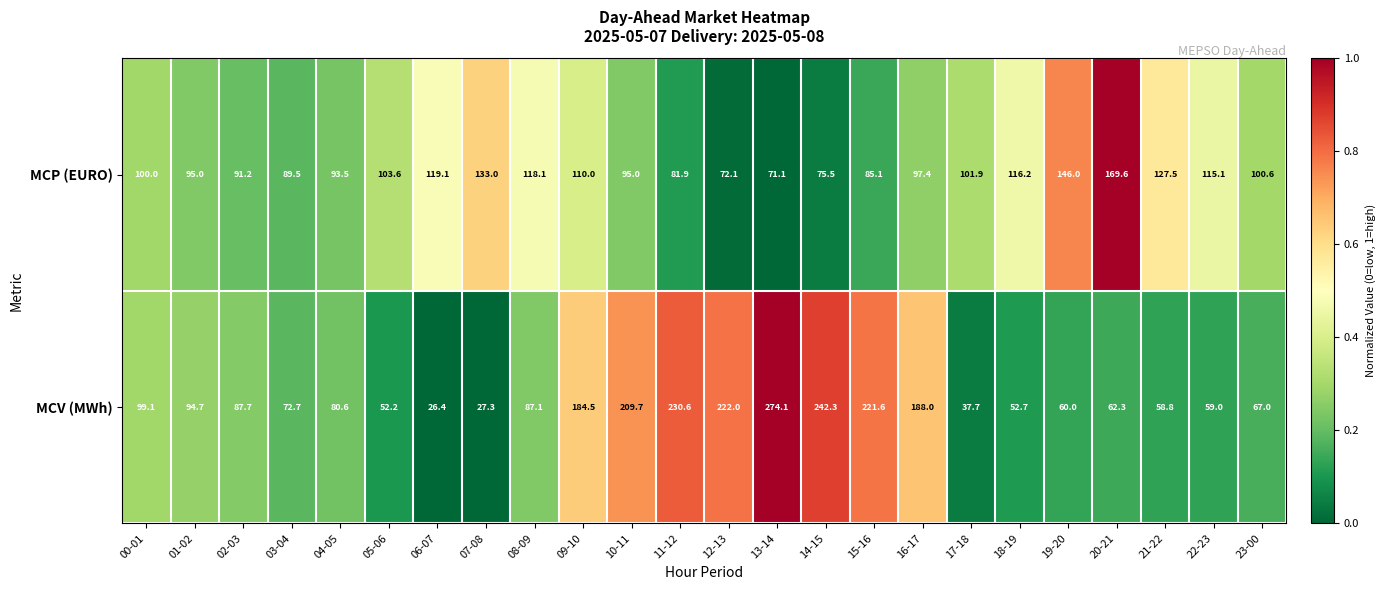

True or false: MCV (MWh) has a value of 184.5 at 09-10.

True